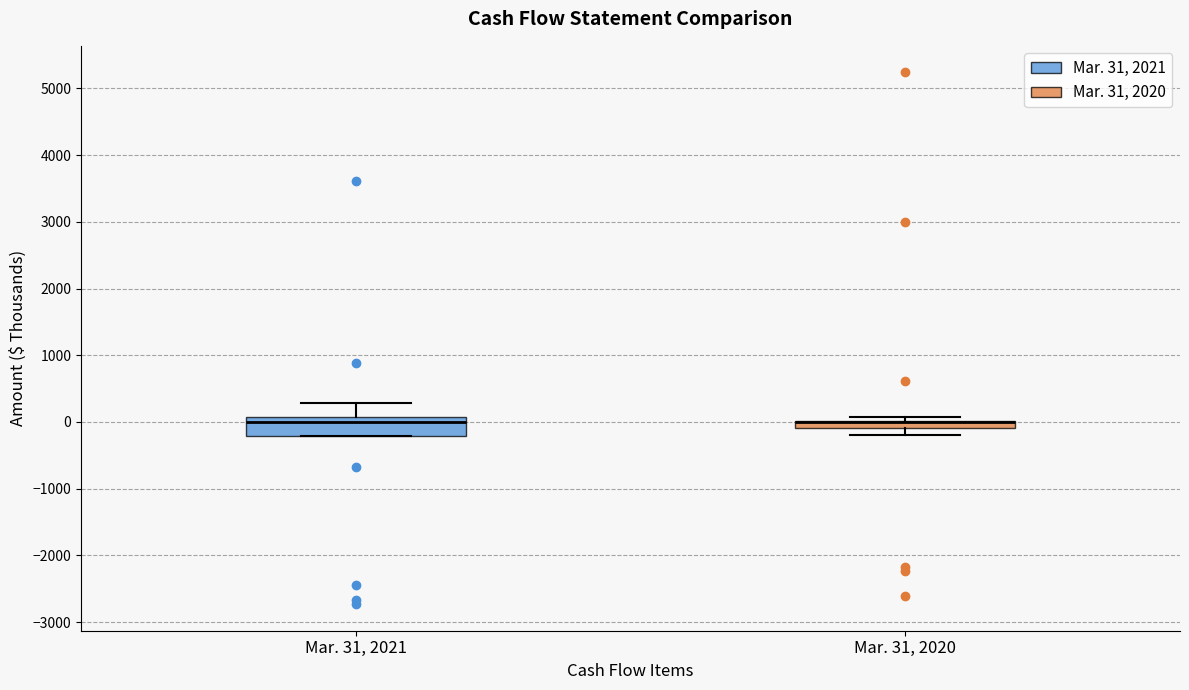

Which box is the tallest, from its lower edge to its upper edge?

Mar. 31, 2021